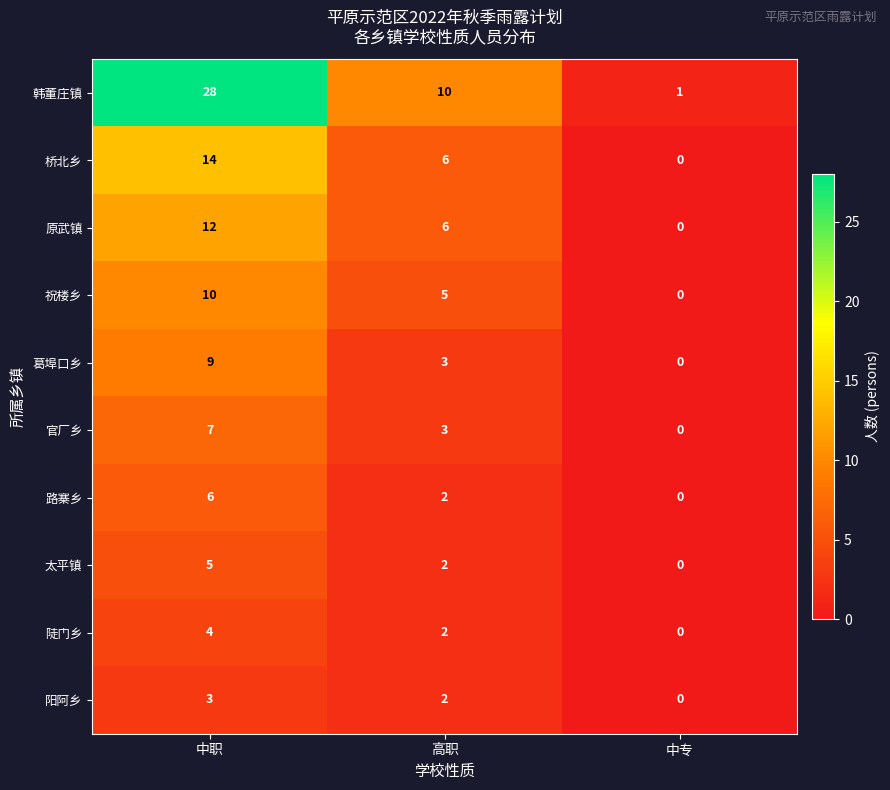

What is the total value across all series at 中职?

98